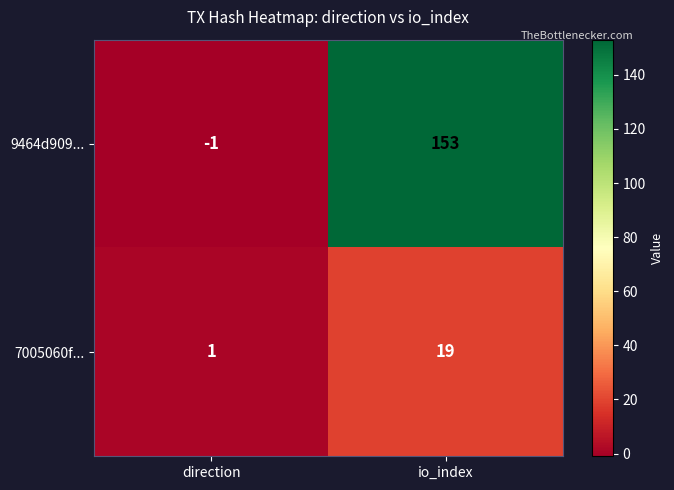

Reading left to right, list all the values displayed in this chart.

9464d909...: -1	153
7005060f...: 1	19